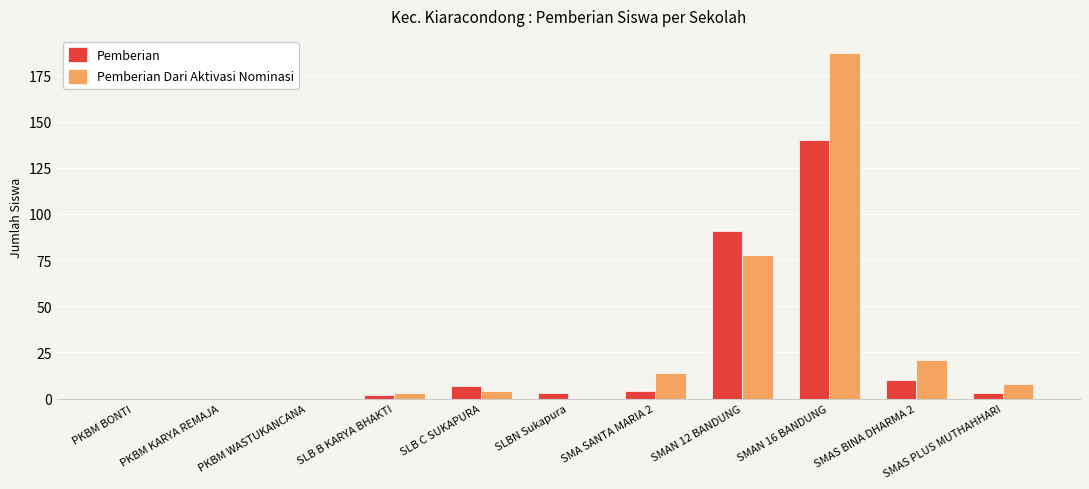

Which series changed the most between PKBM BONTI and SLB B KARYA BHAKTI?

Pemberian Dari Aktivasi Nominasi